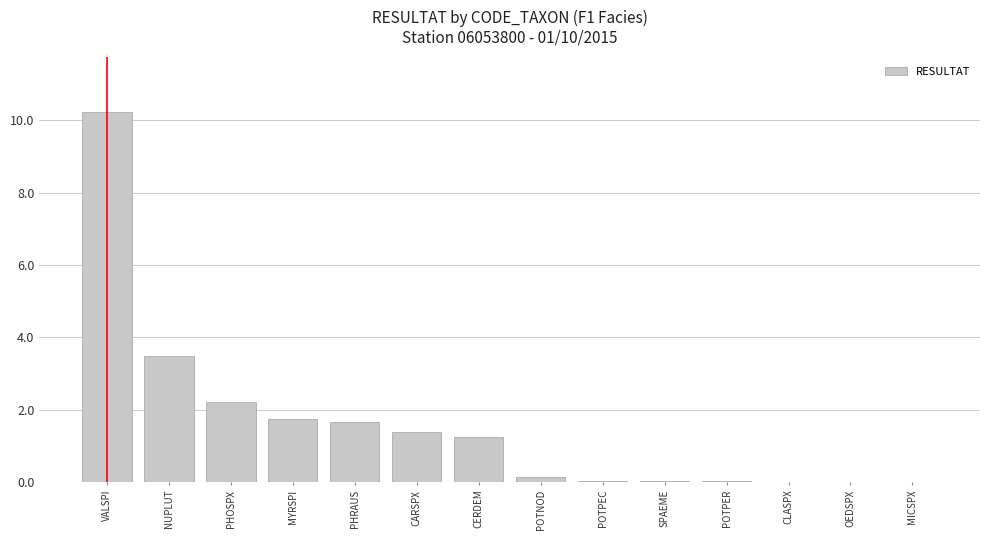

What is the greatest value displayed?

10.2